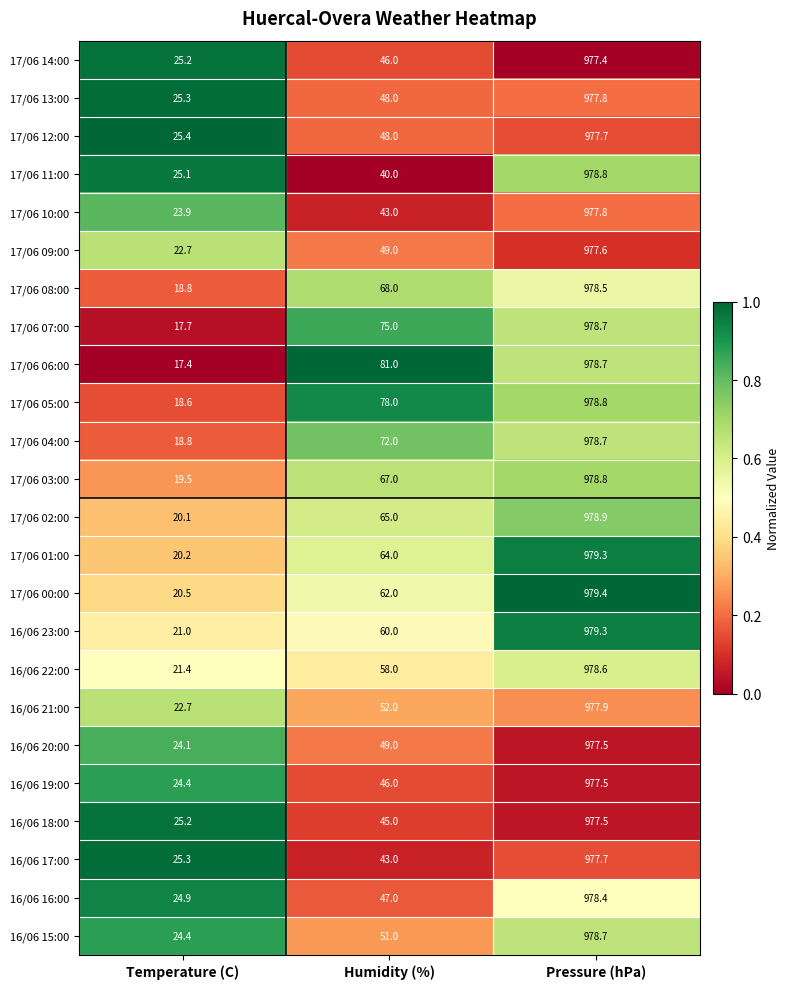

What is the total value across all series at Pressure (hPa)?

23480.0